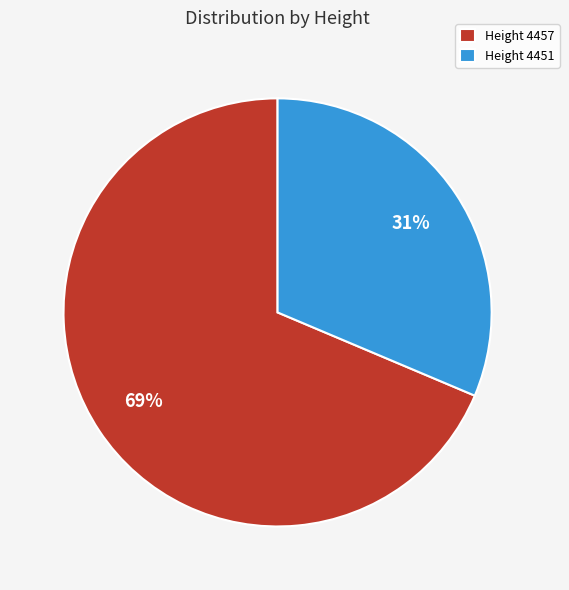

Which slice represents more than half of the pie?

Height 4457